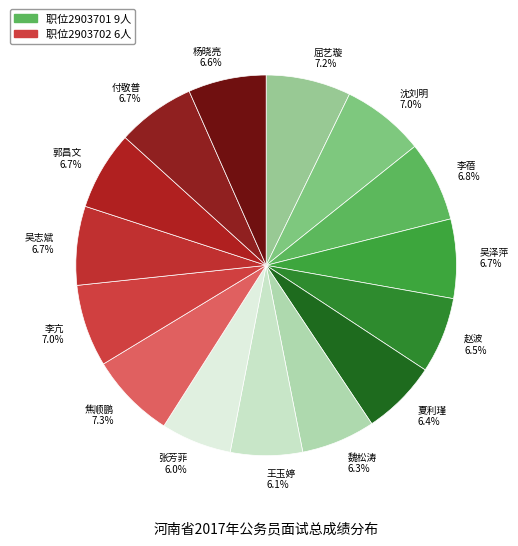

True or false: 屈艺璇 accounts for 7% of the total.

True